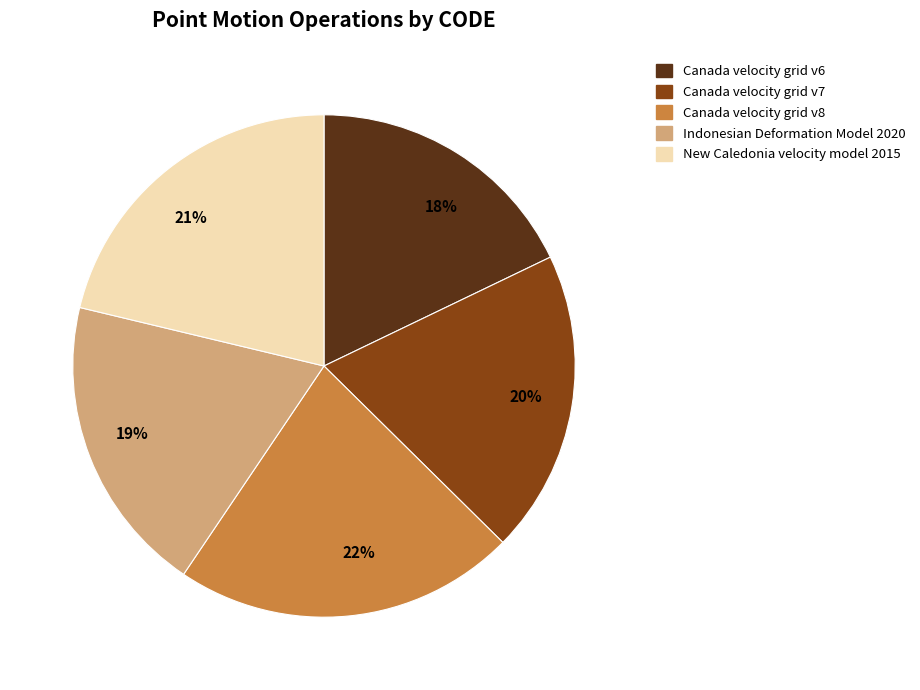

Which category has the biggest portion of the pie?

22%